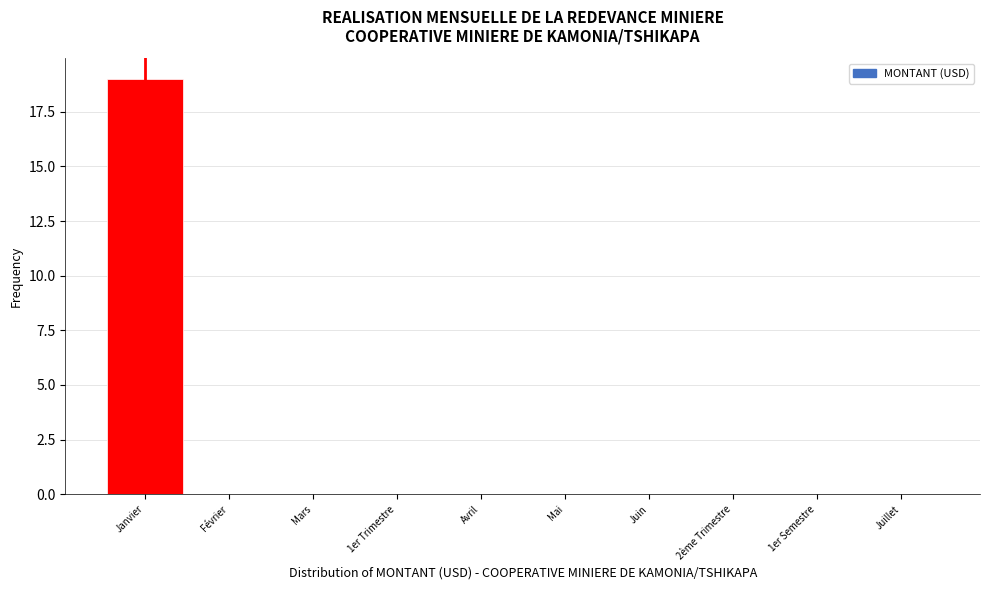

Reading left to right, extract all data points from this chart.

Janvier=19	Février=0	Mars=0	1er Trimestre=0	Avril=0	Mai=0	Juin=0	2ème Trimestre=0	1er Semestre=0	Juillet=0